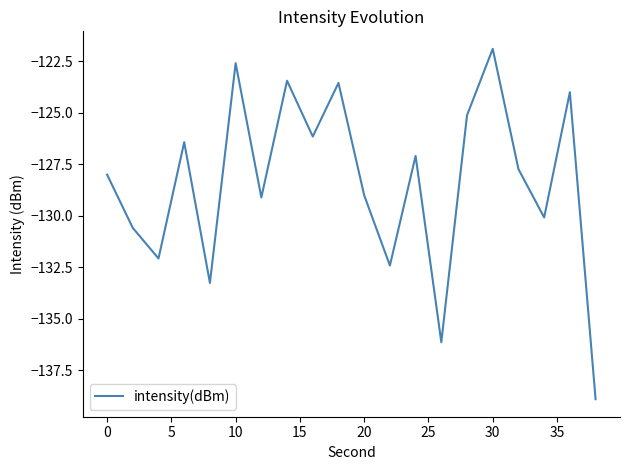

What is the average value?

-128.4